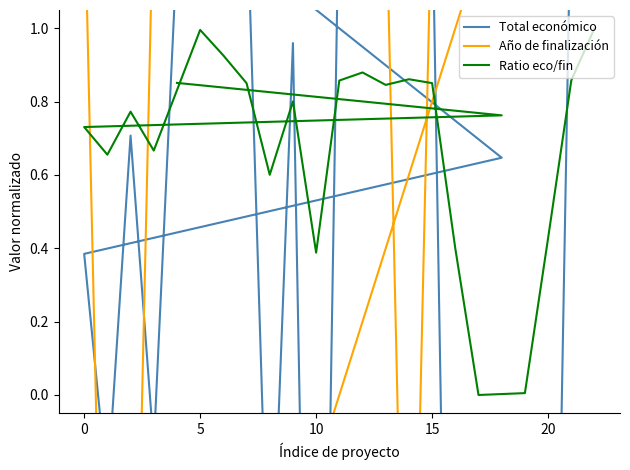

How many times do Total económico and Año de finalización cross each other?

10